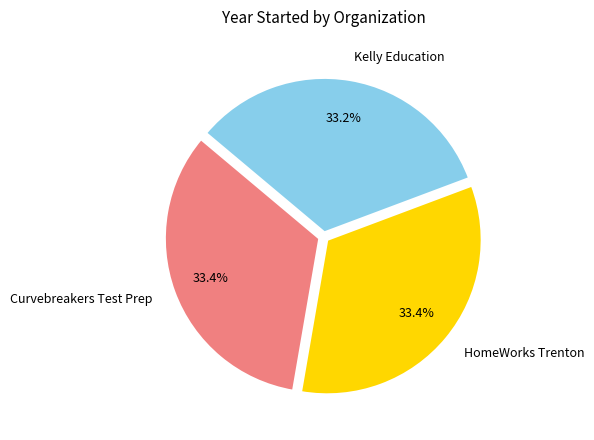

Is HomeWorks Trenton the majority of the pie?

No